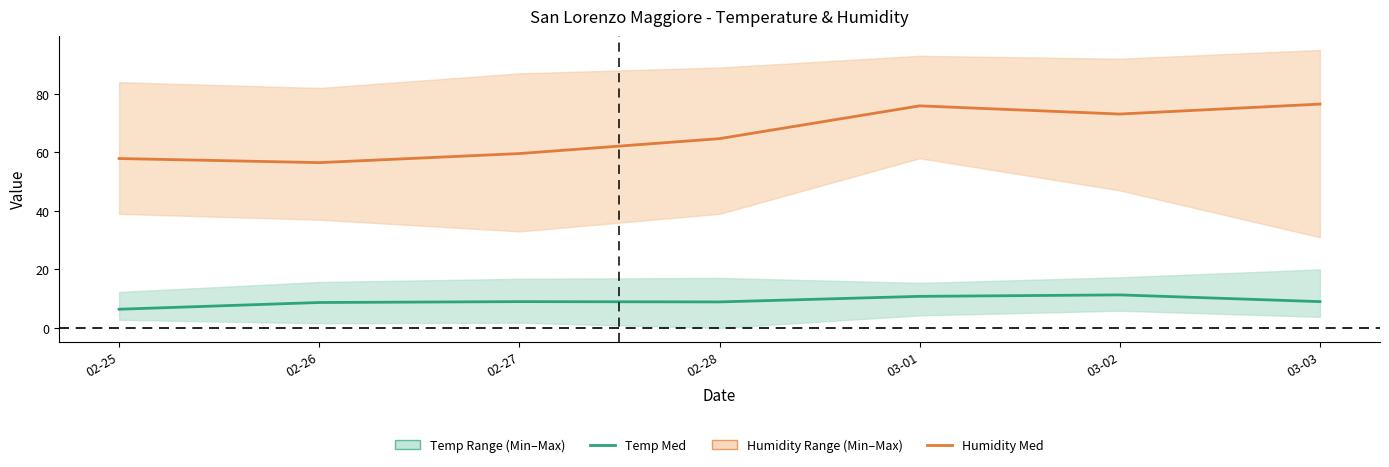

The Humidity Med series shows 56.5 at 02-26. True or false?

True